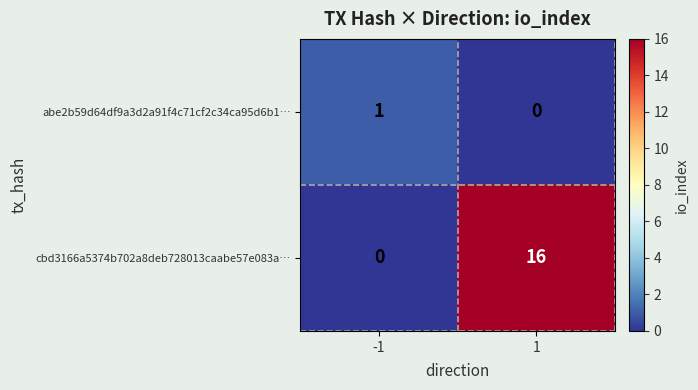

What is the difference between the highest and lowest values at -1?

1